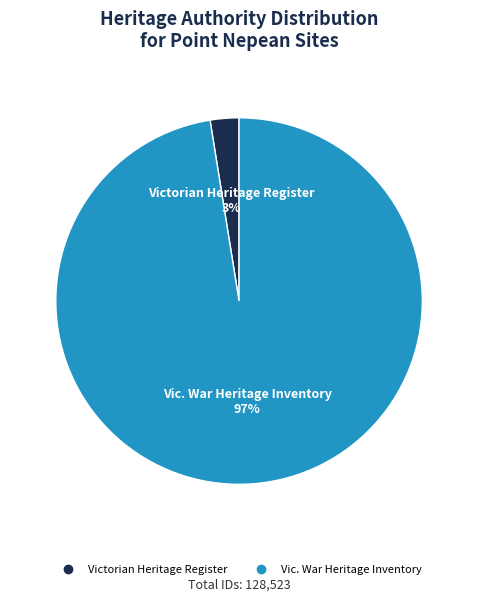

What percentage is the Victorian Heritage Register slice, to the nearest percent?

3%